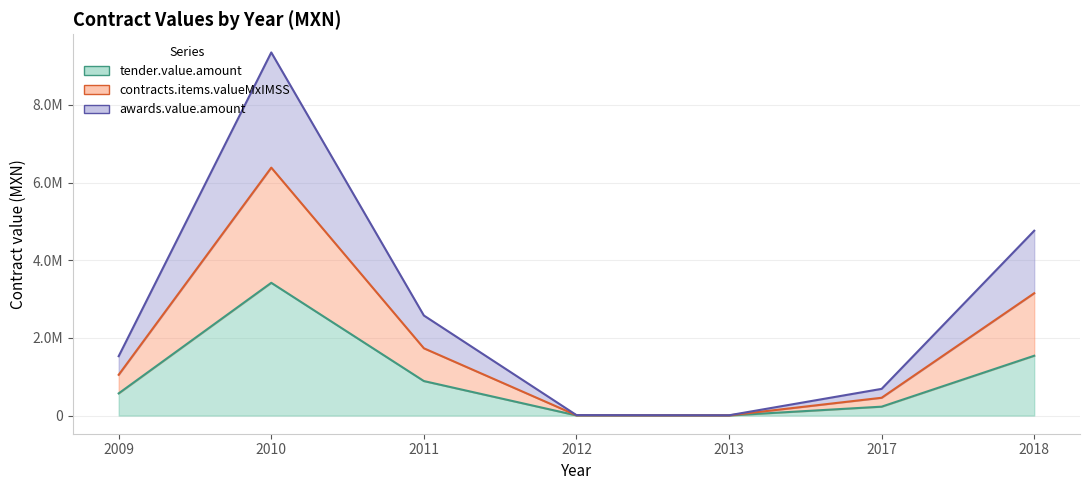

How many data points in tender.value.amount are less than 570935?

3